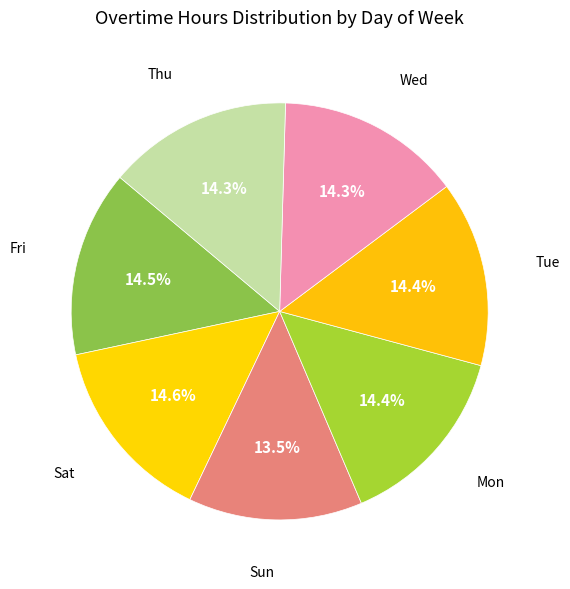

Is Sun the majority of the pie?

No